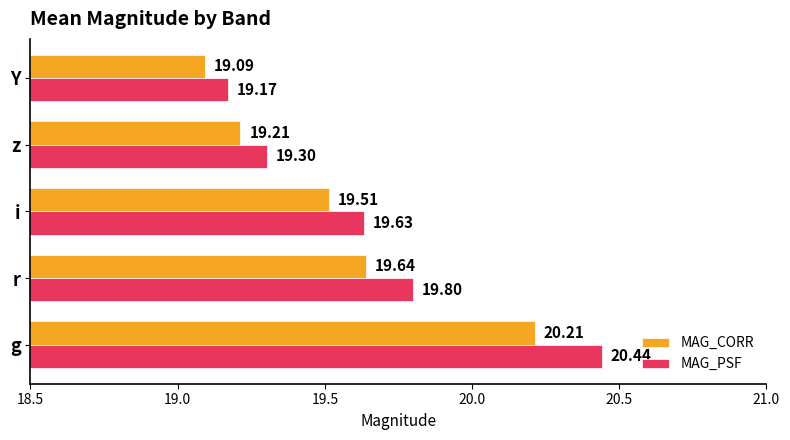

At how many categories does at least one series exceed 19?

5